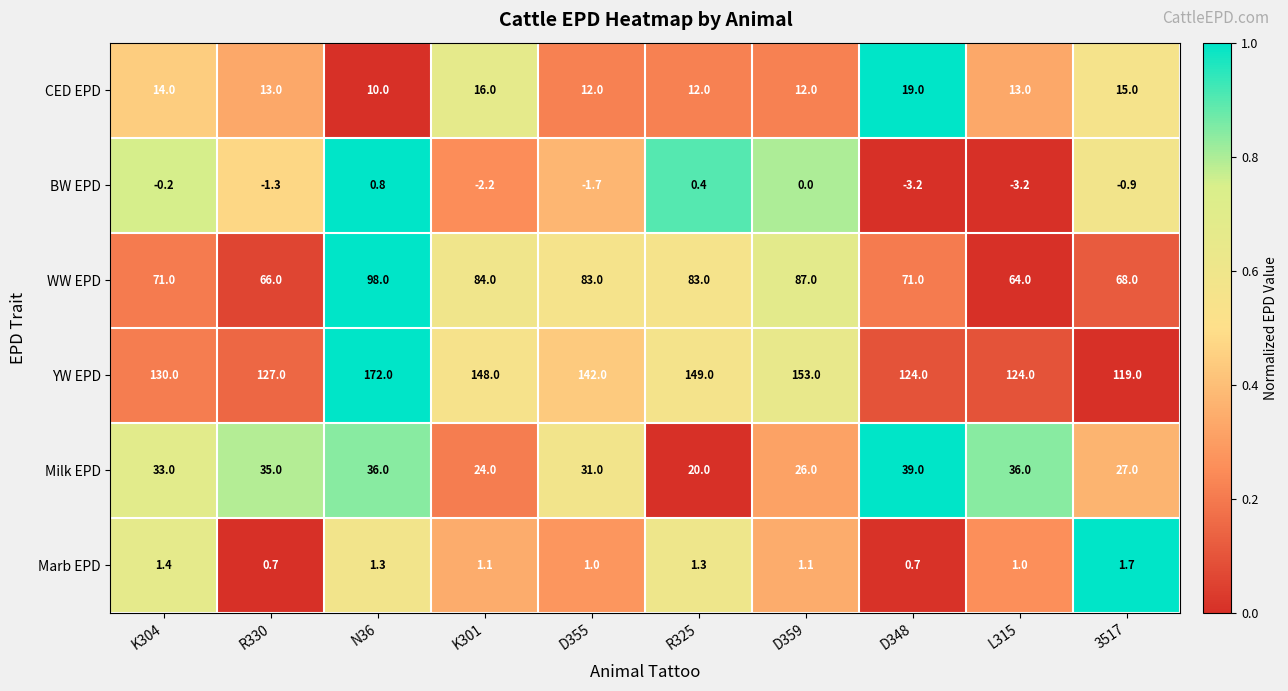

What is the smallest value displayed?

-3.2